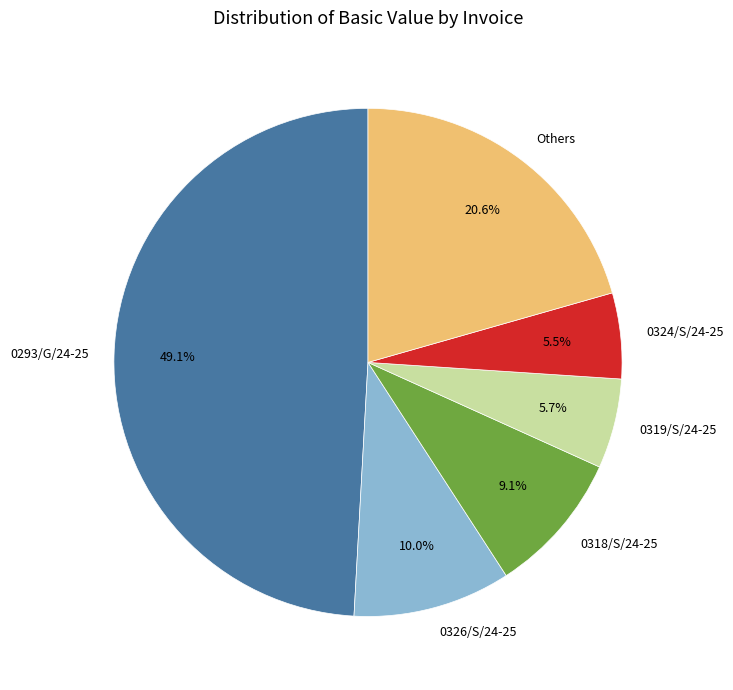

Combined, what portion of the pie is 0319/S/24-25 and 0293/G/24-25?

54.8%